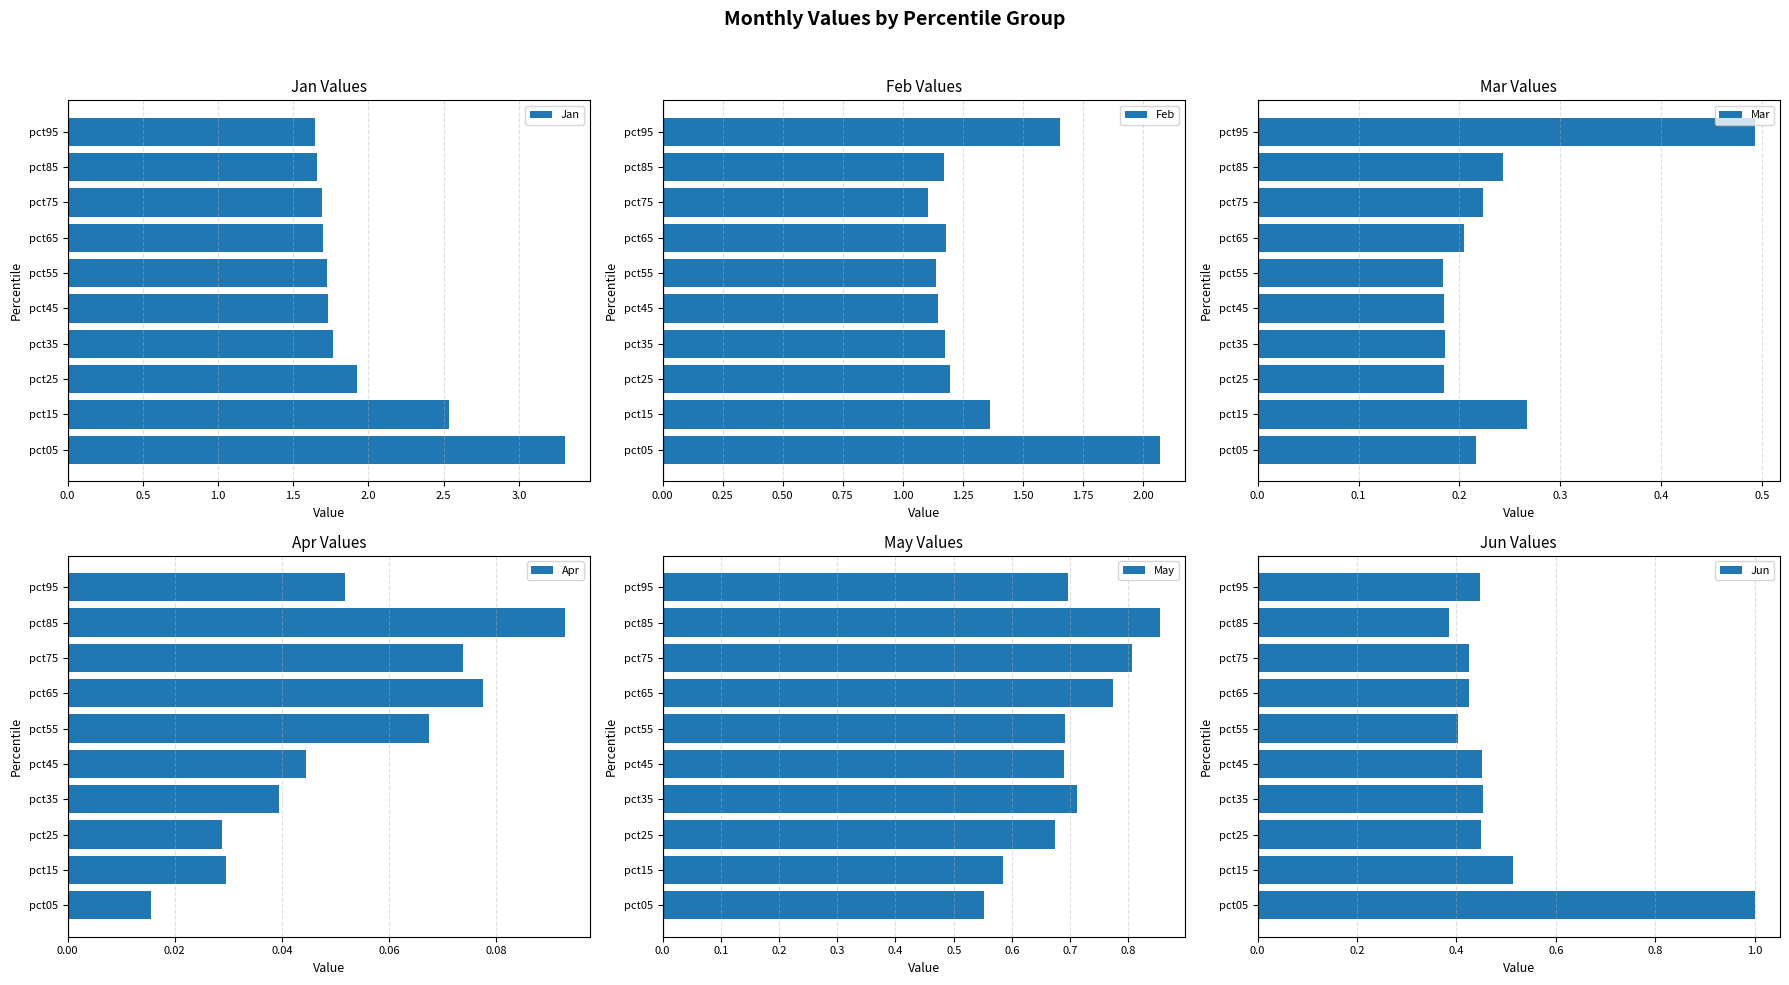

What is the difference between the maximum and minimum values in the Jan series?

1.7